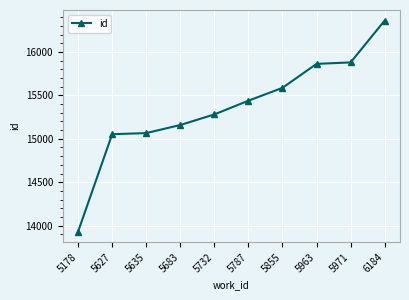

Count the number of categories in the chart.

10